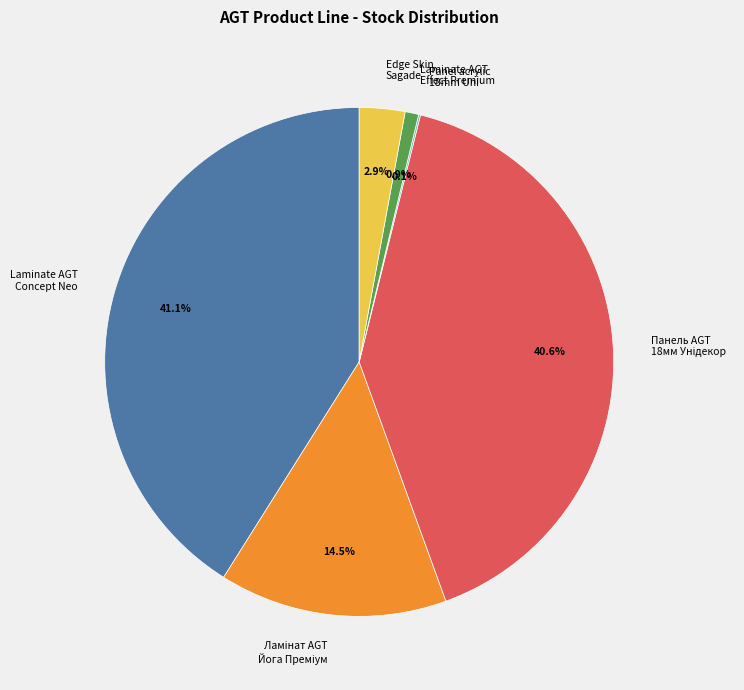

Between Laminate AGT Concept Neo and Edge Skin Sagade, which is larger?

Laminate AGT Concept Neo